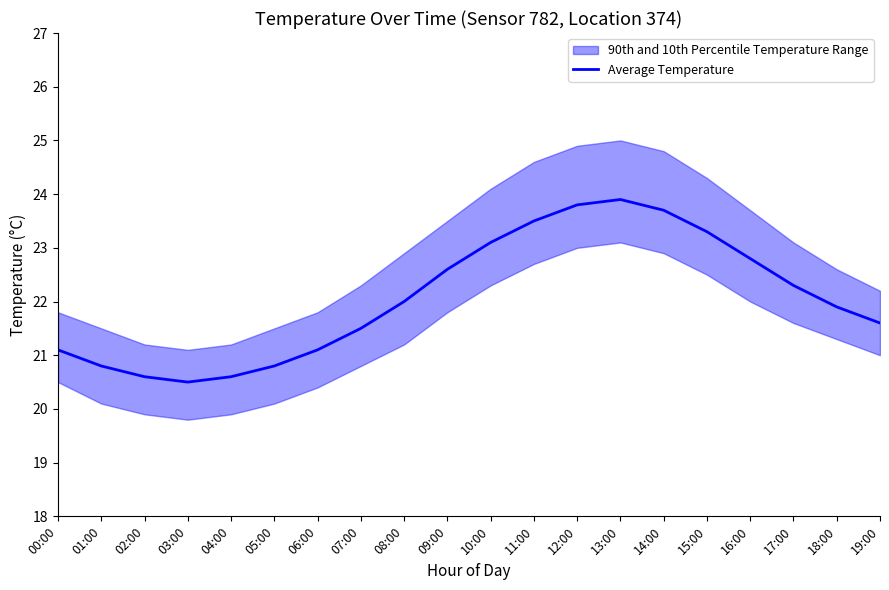

List the labels in order of value, largest first.

13:00, 12:00, 14:00, 11:00, 15:00, 10:00, 16:00, 09:00, 17:00, 08:00, 18:00, 19:00, 07:00, 00:00, 06:00, 01:00, 05:00, 02:00, 04:00, 03:00